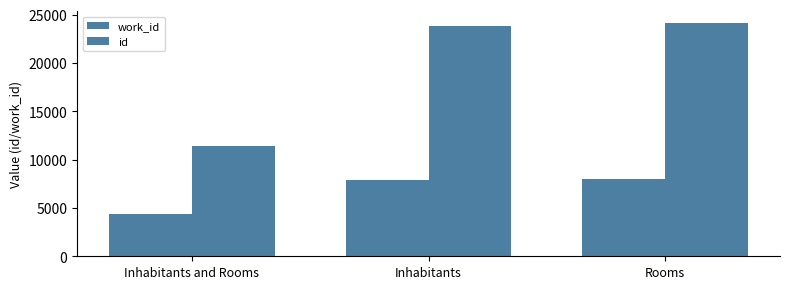

List the series in order of their peak value, lowest first.

work_id, id